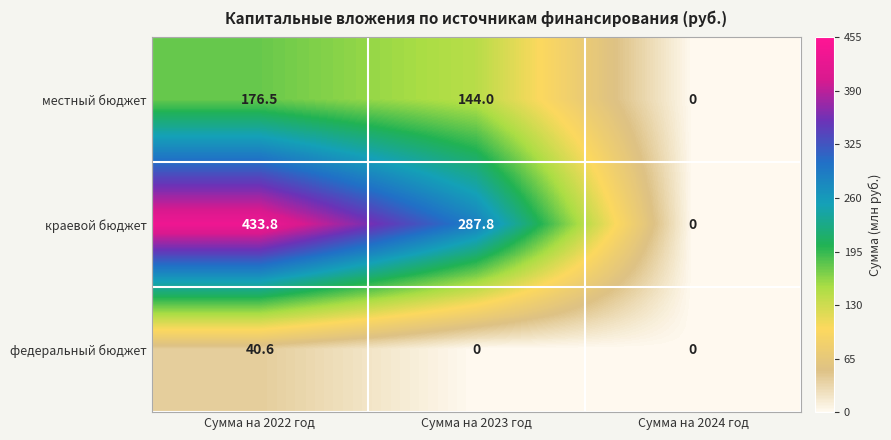

Is it true that местный бюджет equals 0.0 at Сумма на 2024 год?

True